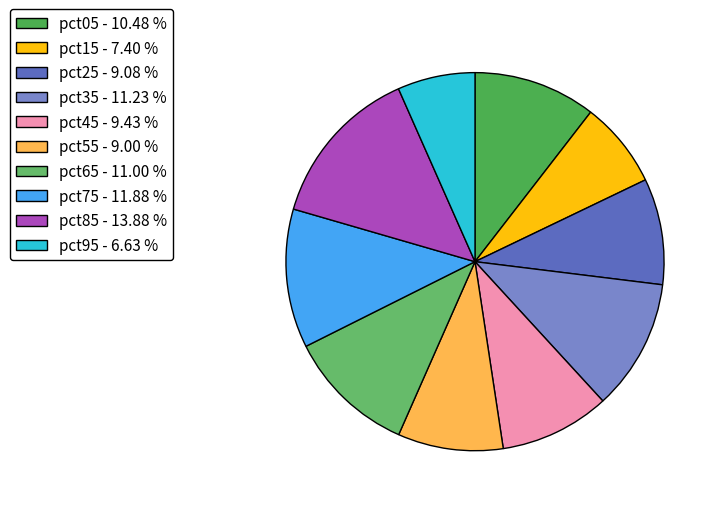

Count the number of slices in the pie.

10